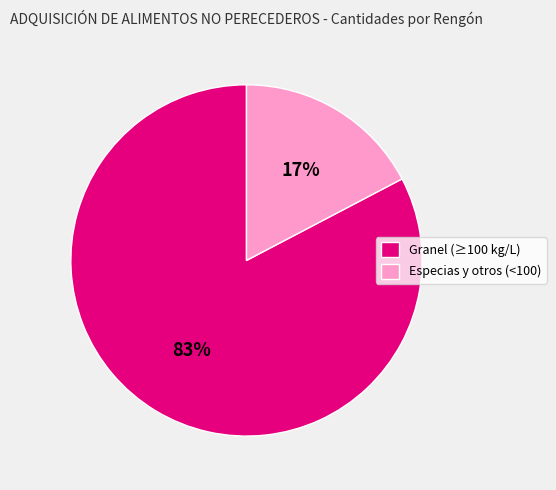

The Granel (≥100 kg/L) slice represents 91% of the pie. True or false?

False